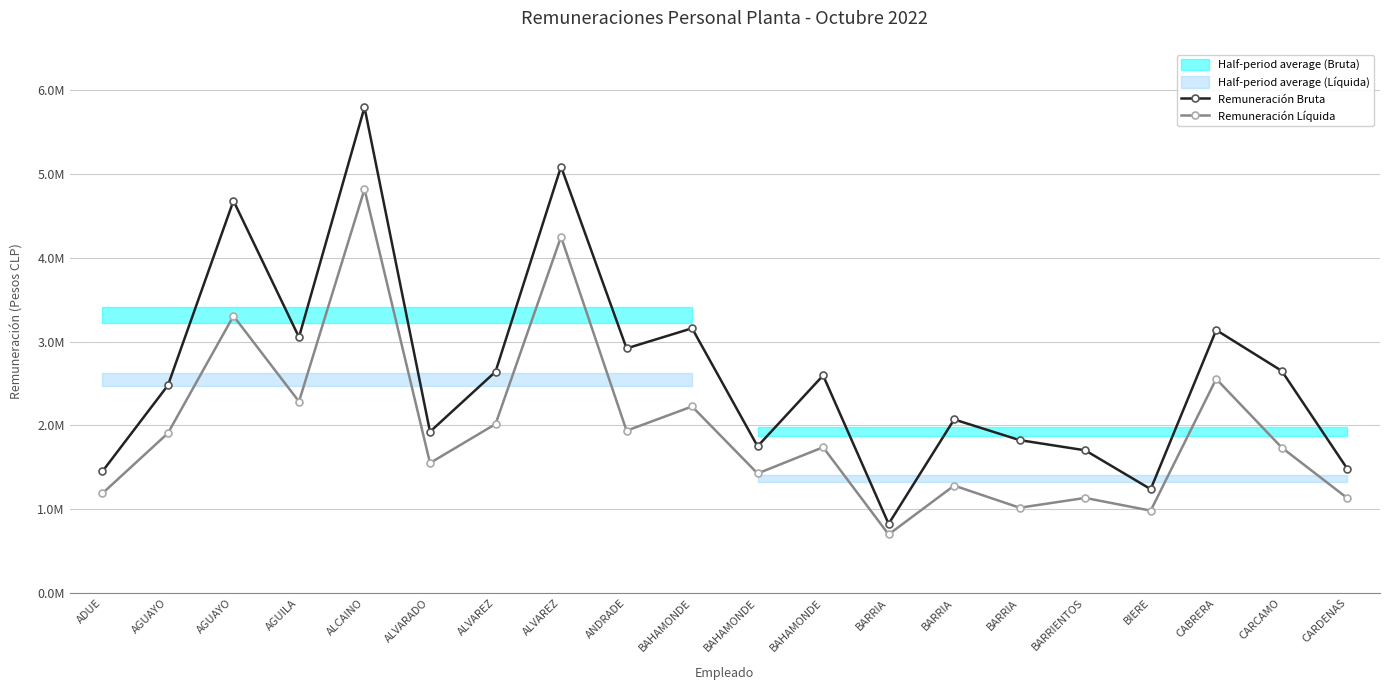

What is the label of the 14th point from the left?

BARRIA